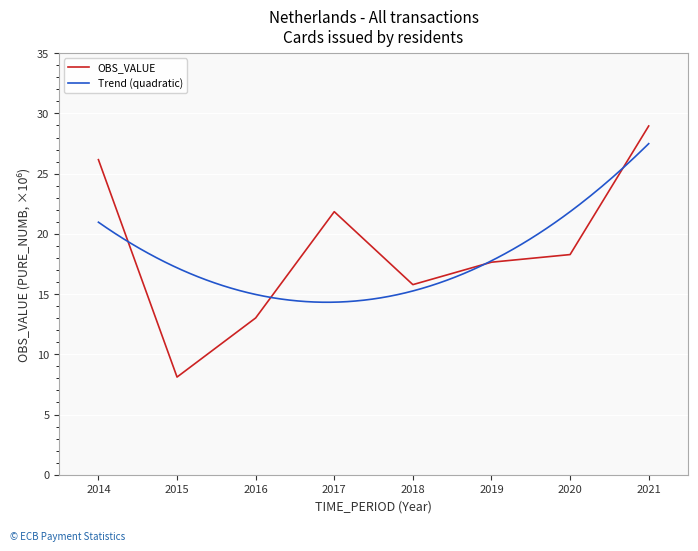

What is the approximate value at 2021?

29.0